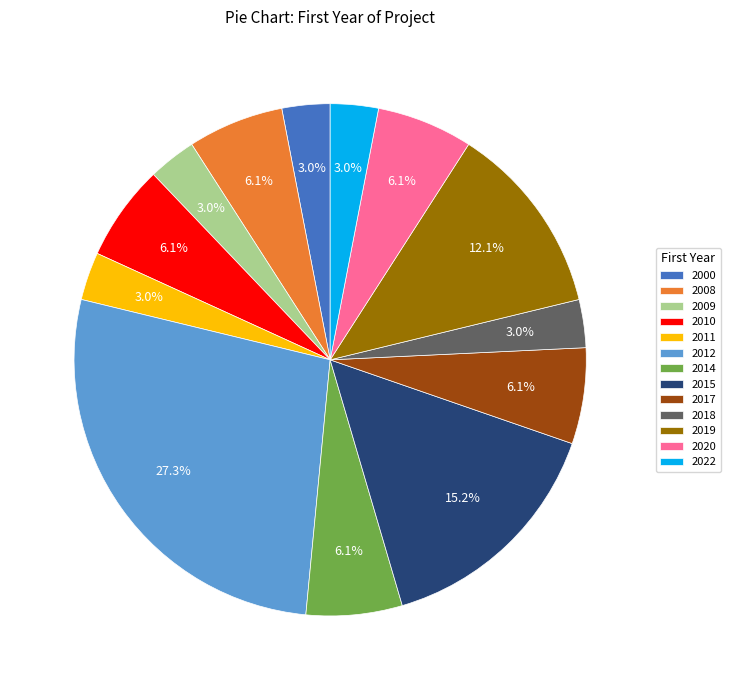

Does any single category account for the majority?

No